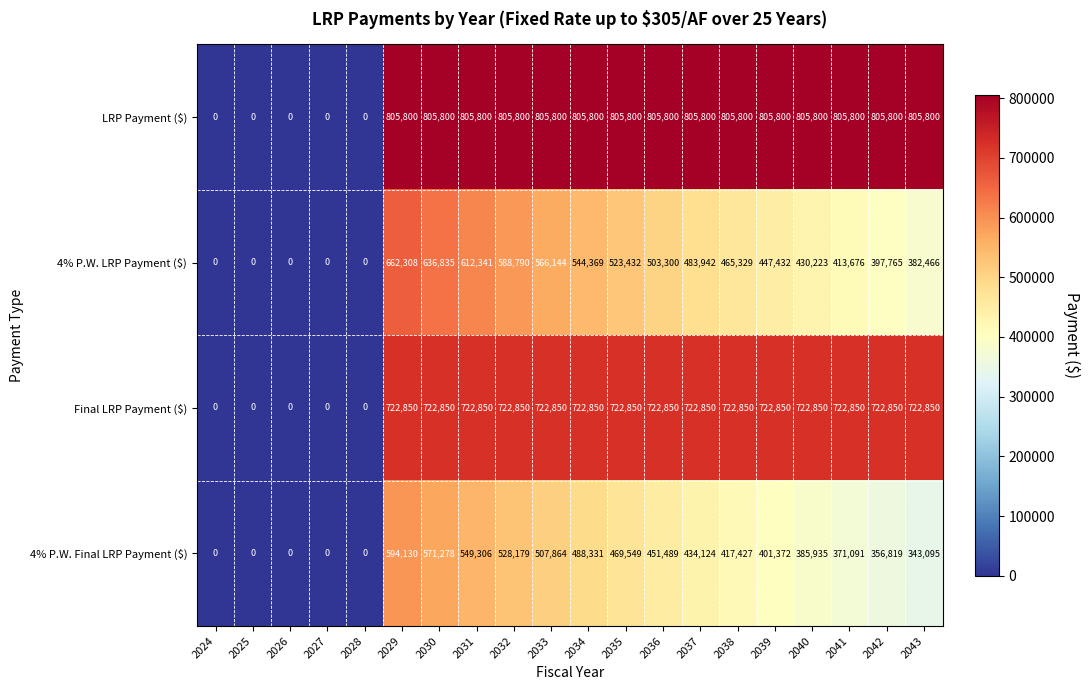

List the series in order of their peak value, lowest first.

4% P.W. Final LRP Payment ($), 4% P.W. LRP Payment ($), Final LRP Payment ($), LRP Payment ($)